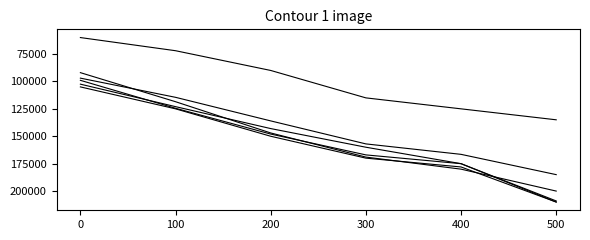

Which has a higher value, 200 or 100?

200